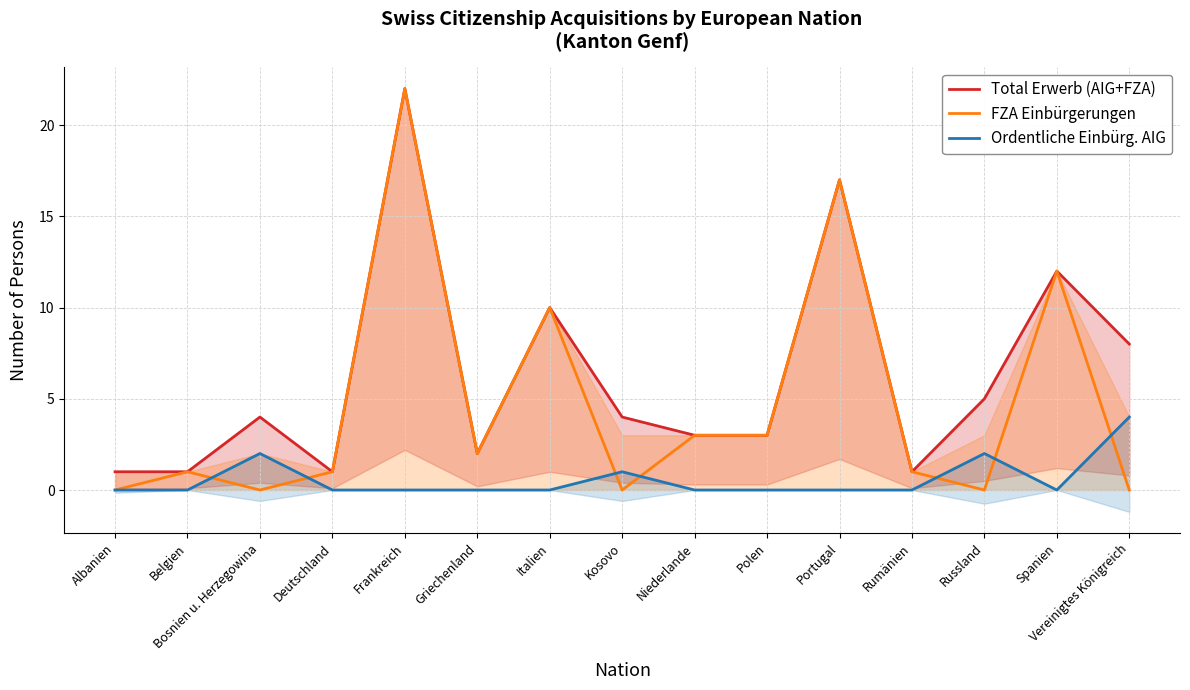

How many series are shown in this chart?

3